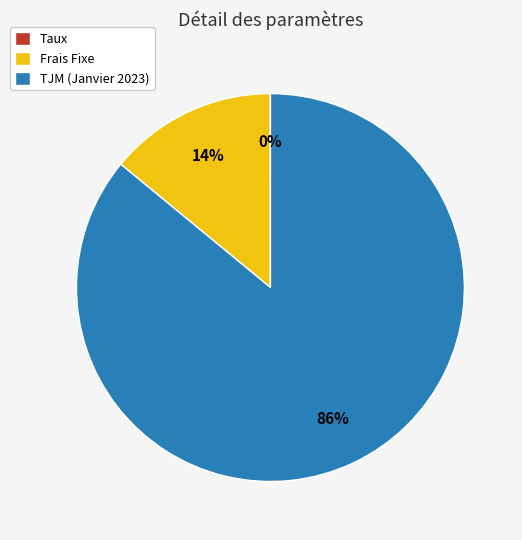

Which category accounts for the majority?

TJM (Janvier 2023)